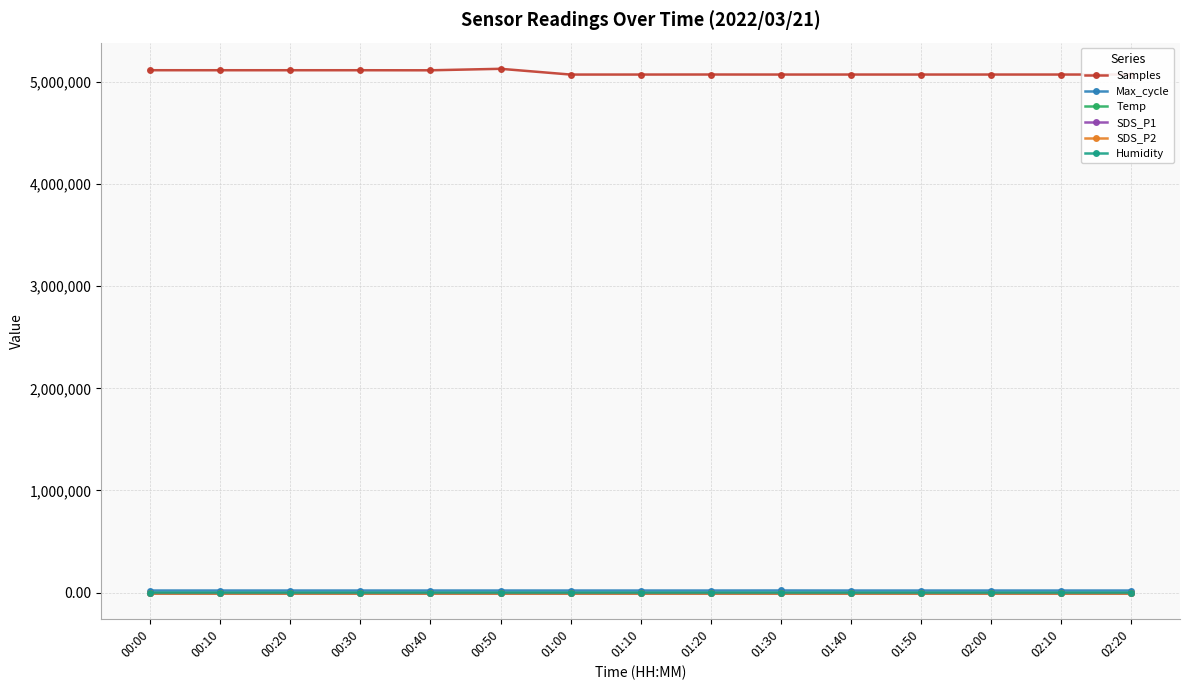

True or false: Max_cycle and SDS_P1 cross at least once.

False